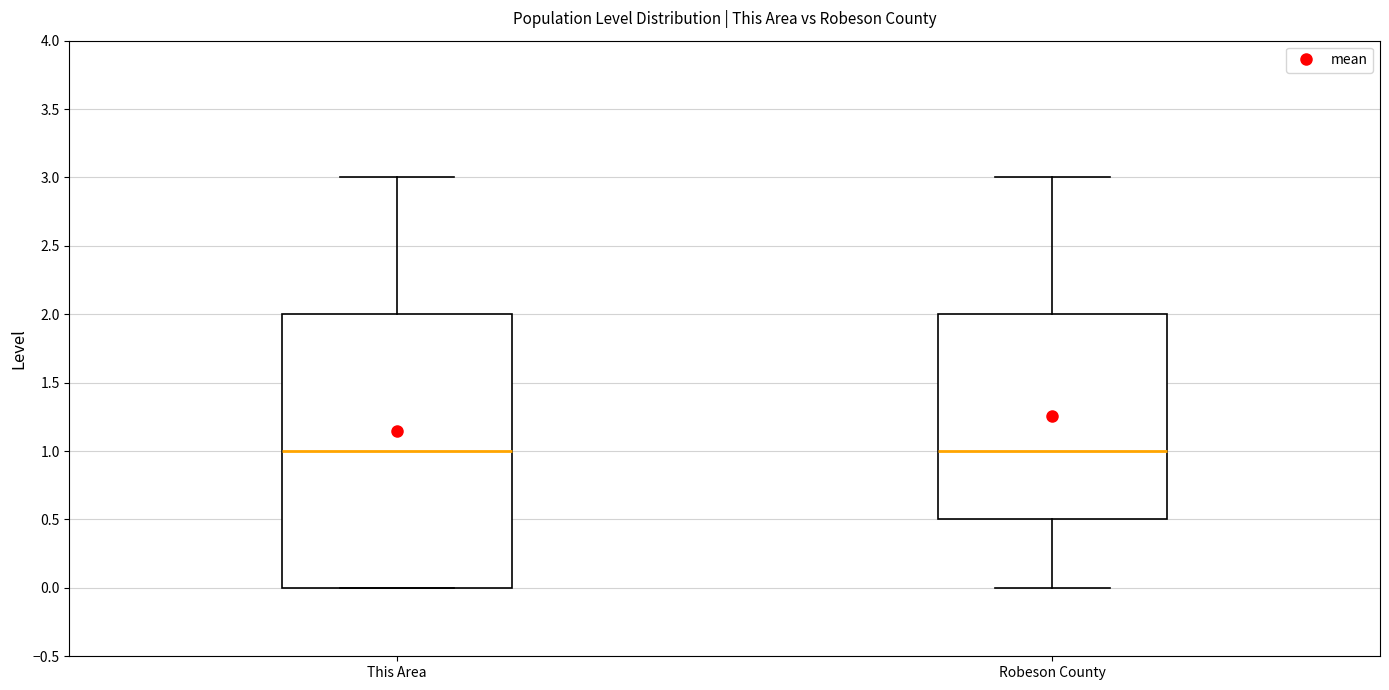

Reading left to right, transcribe this box plot: for each box, give where its median line is, the range the box spans, and where its two whiskers end, as read against the y-axis. The values are not printed on the chart, so give them approximately, as read against the axis.

This Area: median 1.0, box 0.0 to 2.0, whiskers 0.0 to 3.0
Robeson County: median 1.0, box 0.5 to 2.0, whiskers 0.0 to 3.0